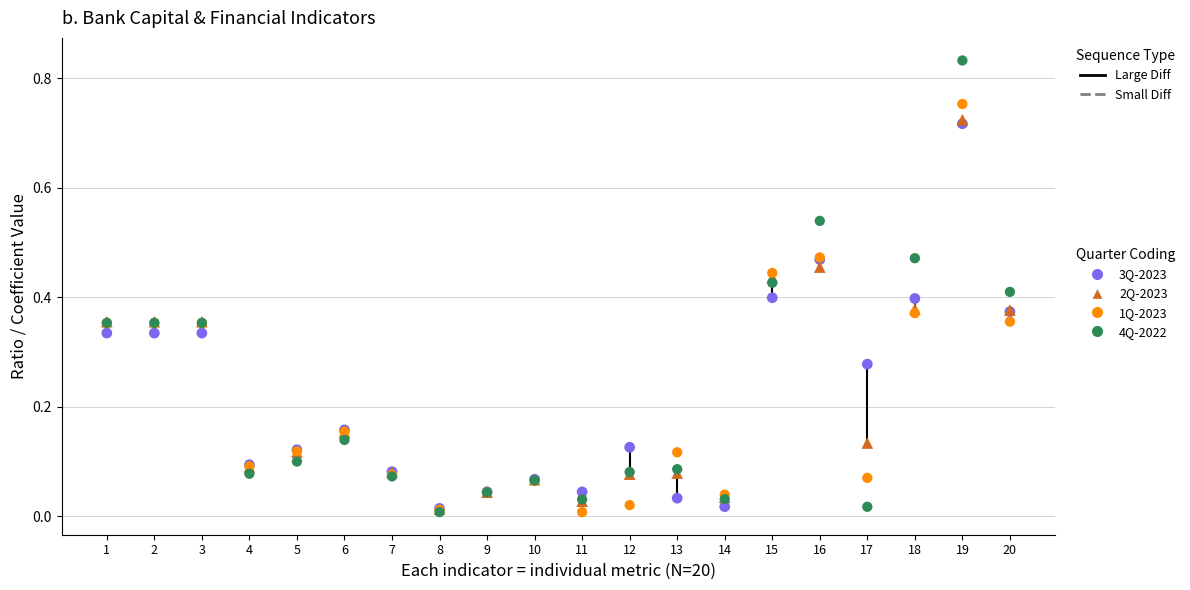

What are all the series names shown in the legend?

3Q-2023, 2Q-2023, 1Q-2023, 4Q-2022